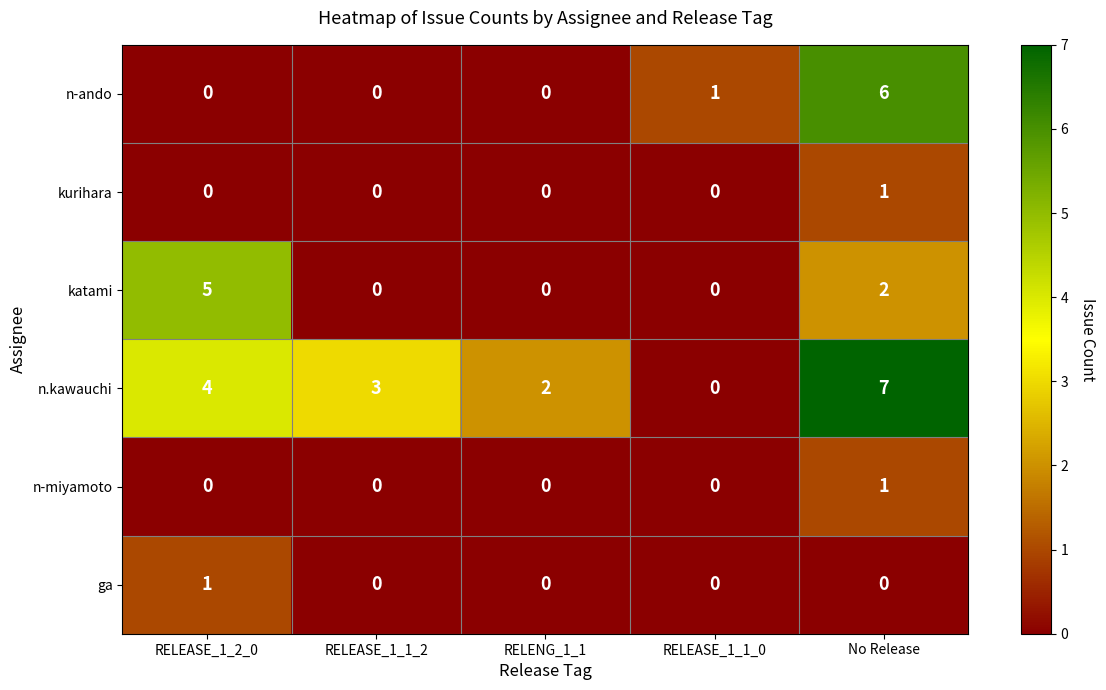

Reading right to left, extract all data points from this chart.

n-ando: No Release=6	RELEASE_1_1_0=1	RELENG_1_1=0	RELEASE_1_1_2=0	RELEASE_1_2_0=0
kurihara: No Release=1	RELEASE_1_1_0=0	RELENG_1_1=0	RELEASE_1_1_2=0	RELEASE_1_2_0=0
katami: No Release=2	RELEASE_1_1_0=0	RELENG_1_1=0	RELEASE_1_1_2=0	RELEASE_1_2_0=5
n.kawauchi: No Release=7	RELEASE_1_1_0=0	RELENG_1_1=2	RELEASE_1_1_2=3	RELEASE_1_2_0=4
n-miyamoto: No Release=1	RELEASE_1_1_0=0	RELENG_1_1=0	RELEASE_1_1_2=0	RELEASE_1_2_0=0
ga: No Release=0	RELEASE_1_1_0=0	RELENG_1_1=0	RELEASE_1_1_2=0	RELEASE_1_2_0=1